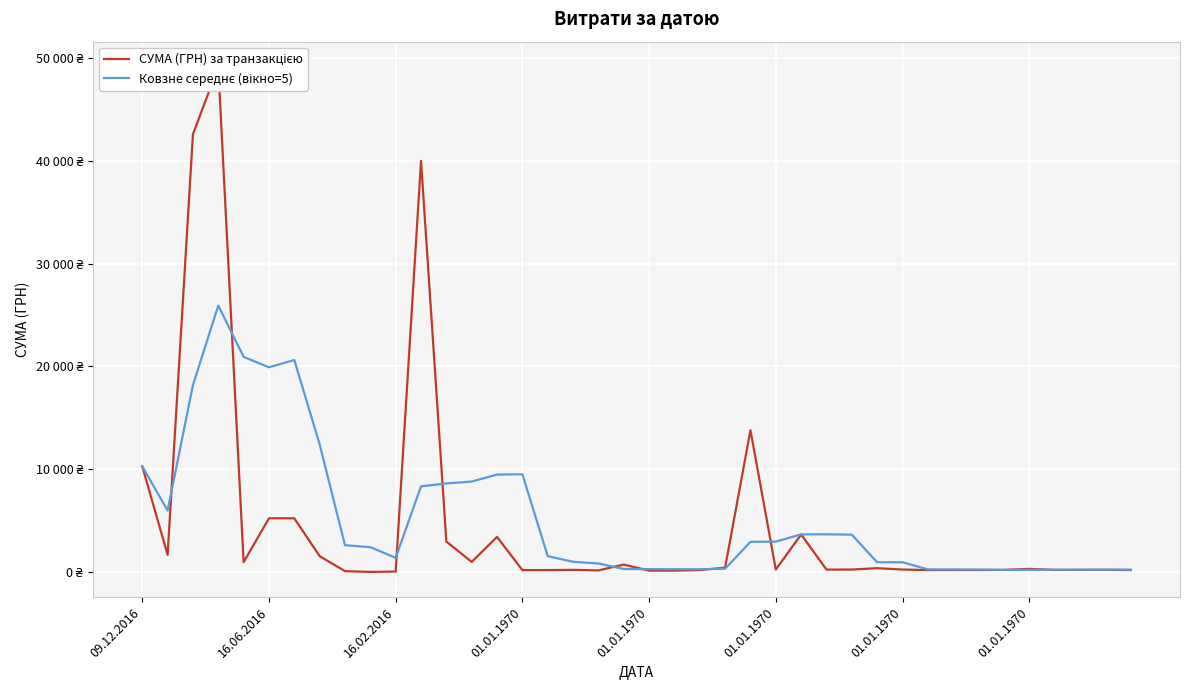

Rank the series by their average value, from lowest to highest.

СУМА (ГРН) за транзакцією, Ковзне середнє (вікно=5)